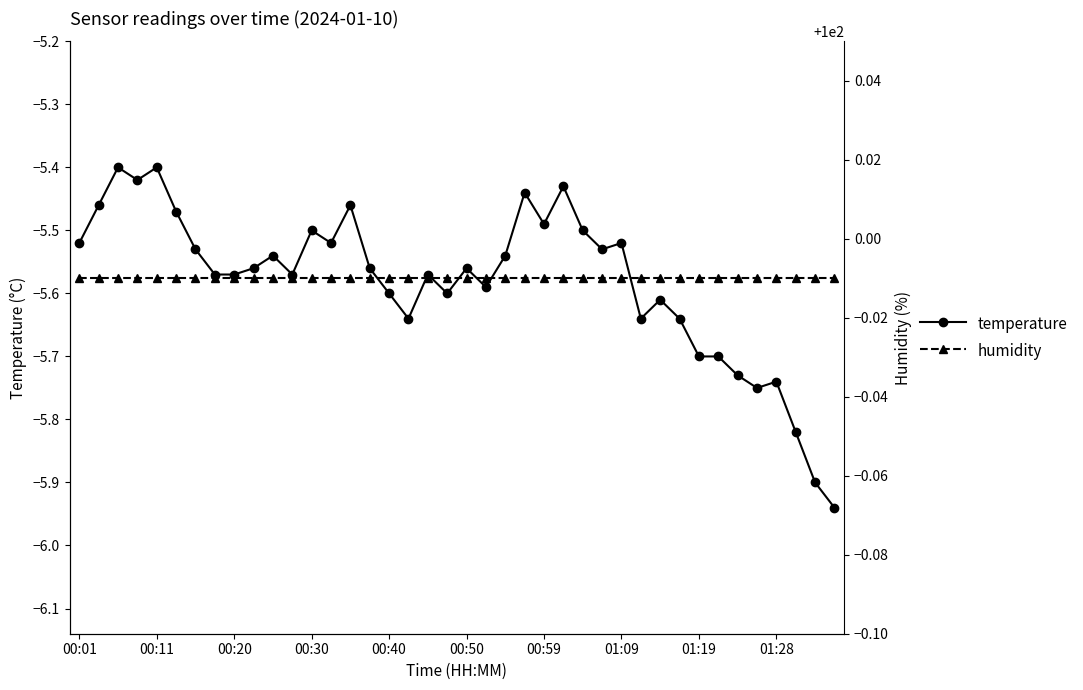

Rank the series by their average value, from lowest to highest.

temperature, humidity